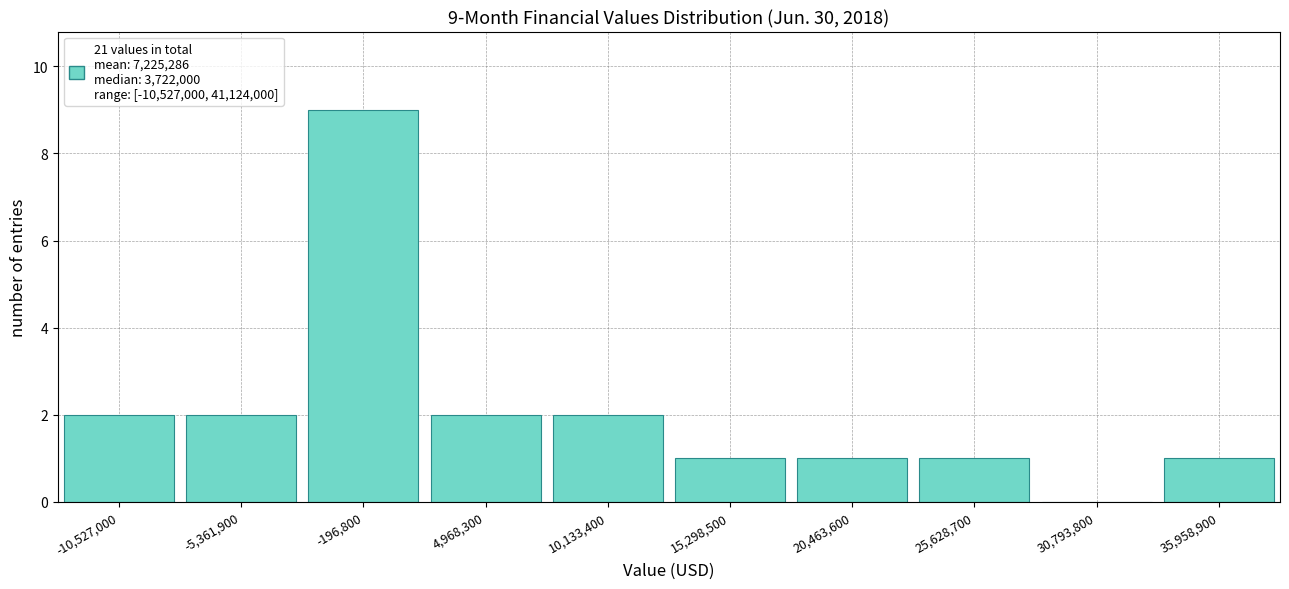

Reading left to right, what are all the values shown in this chart?

-10,527,000=2	-5,361,900=2	-196,800=9	4,968,300=2	10,133,400=2	15,298,500=1	20,463,600=1	25,628,700=1	30,793,800=0	35,958,900=1